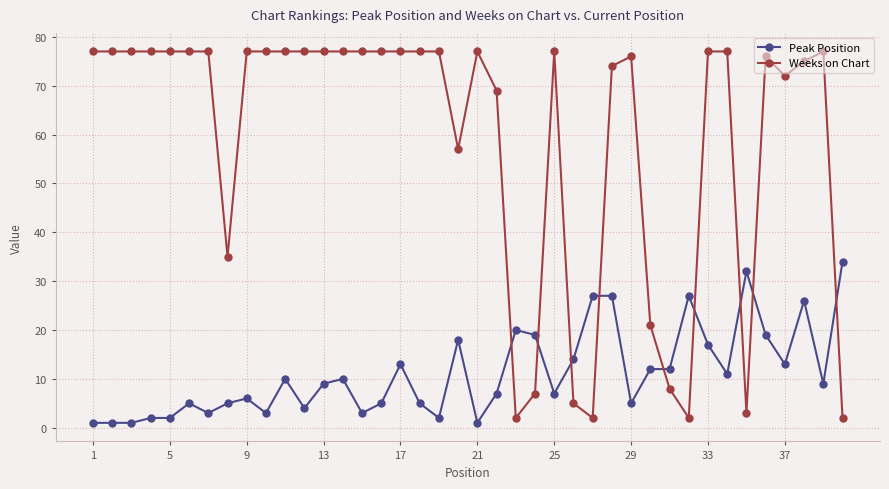

How many series are shown in this chart?

2